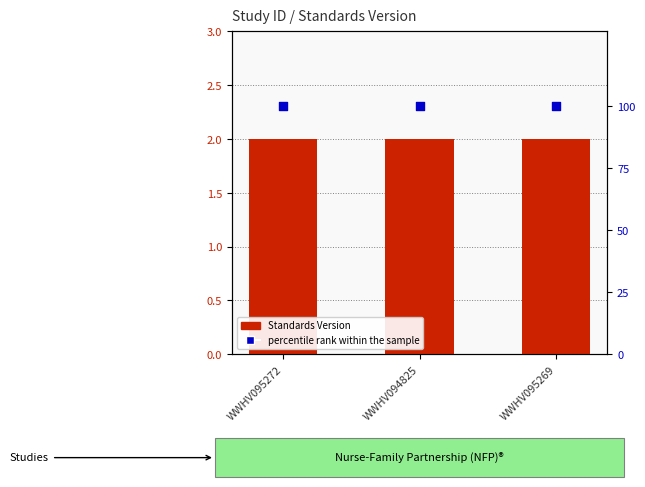

Which series contains the highest Y value?

percentile rank within the sample